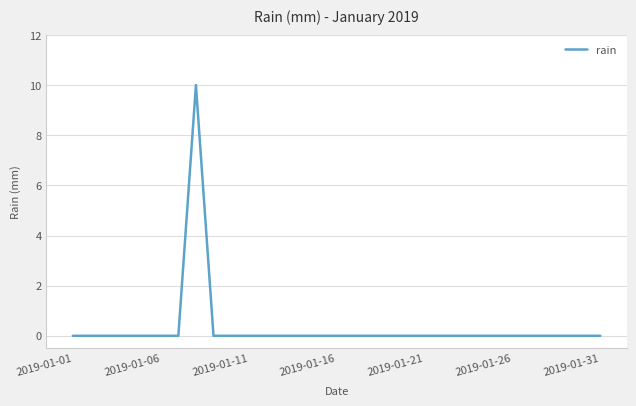

What is the maximum value shown in the chart?

10